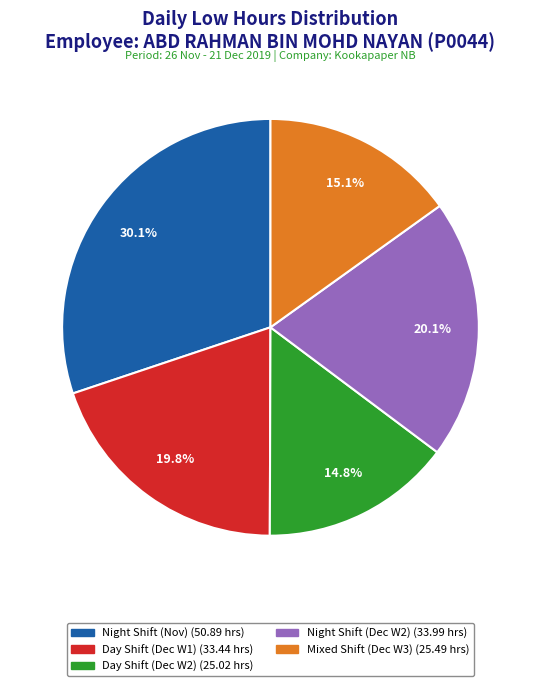

Does any single category account for the majority?

No